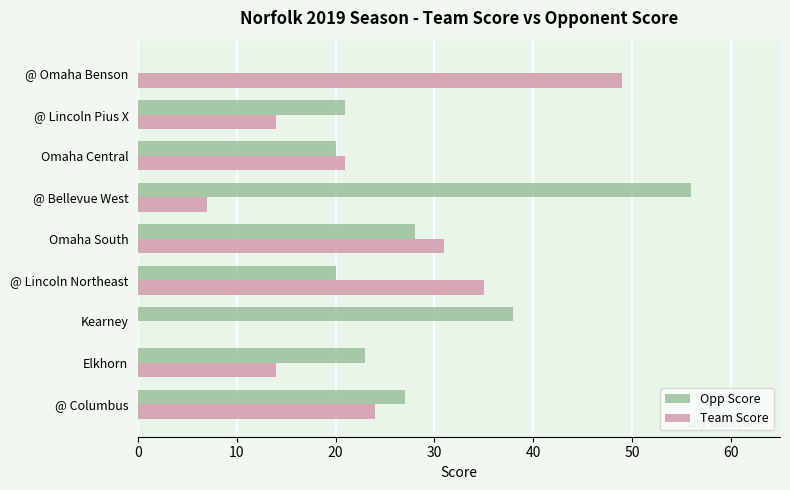

What is the highest value of the Opp Score series?

56